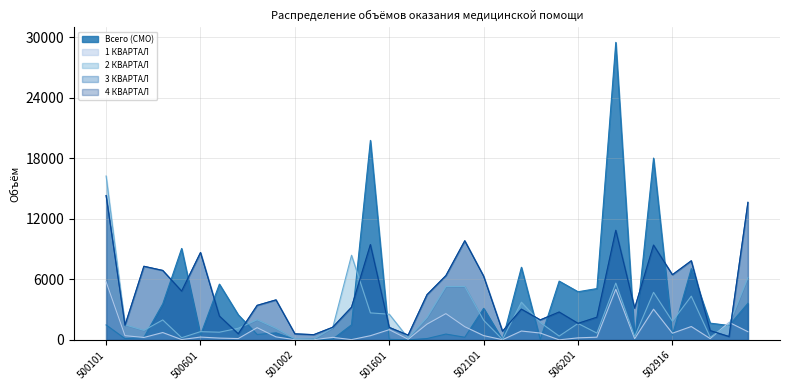

Which series has the widest spread of values?

Всего (СМО)